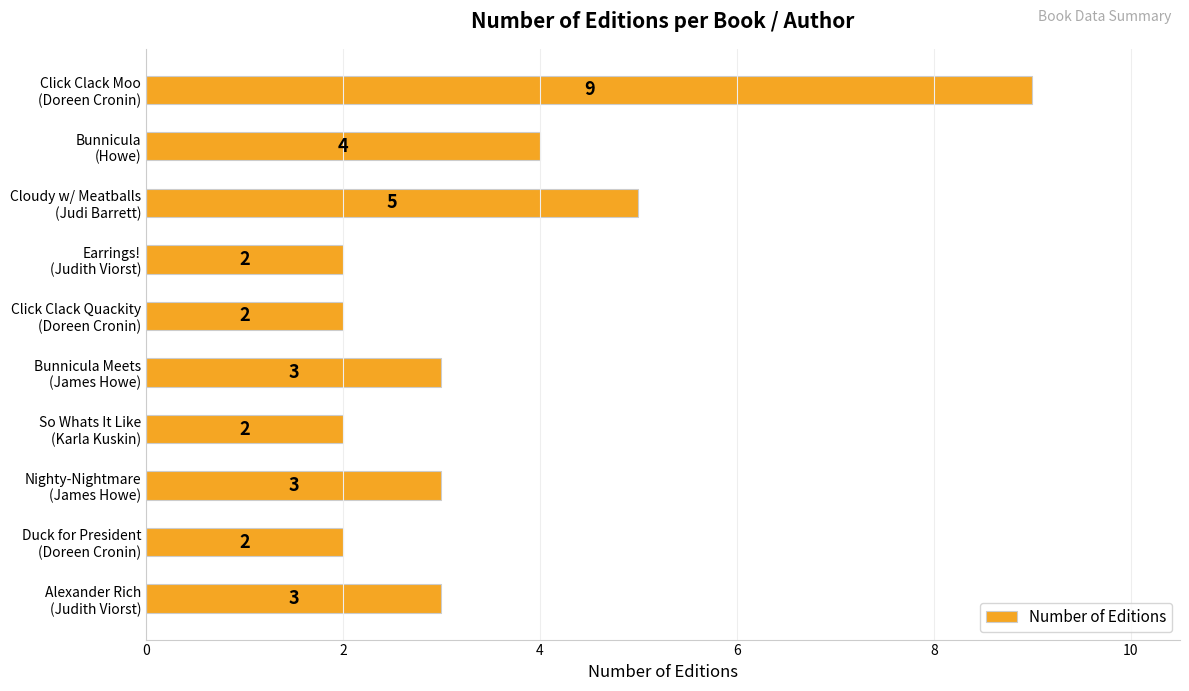

What is the maximum value shown in the chart?

9